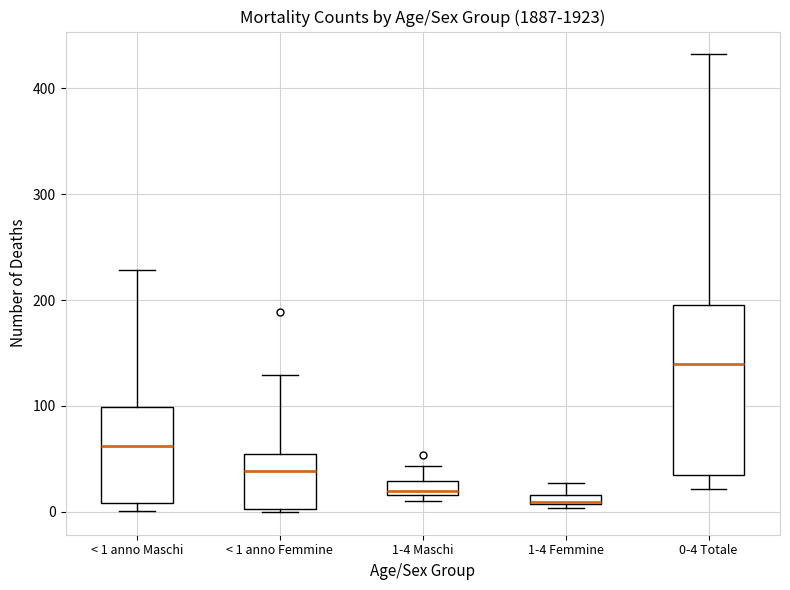

Which box is the tallest, from its lower edge to its upper edge?

0-4 Totale